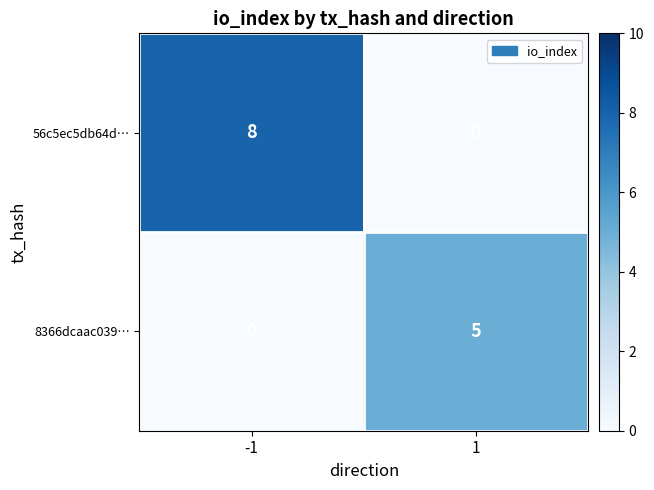

Which series has the widest spread of values?

56c5ec5db64d…